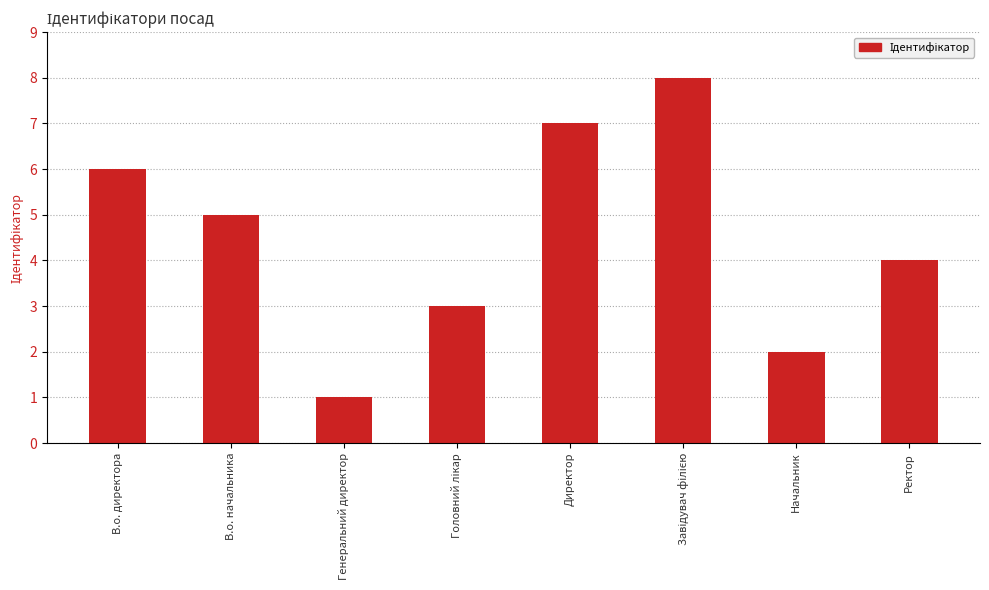

Approximately how many times larger is the value at В.о. начальника compared to Директор?

0.7